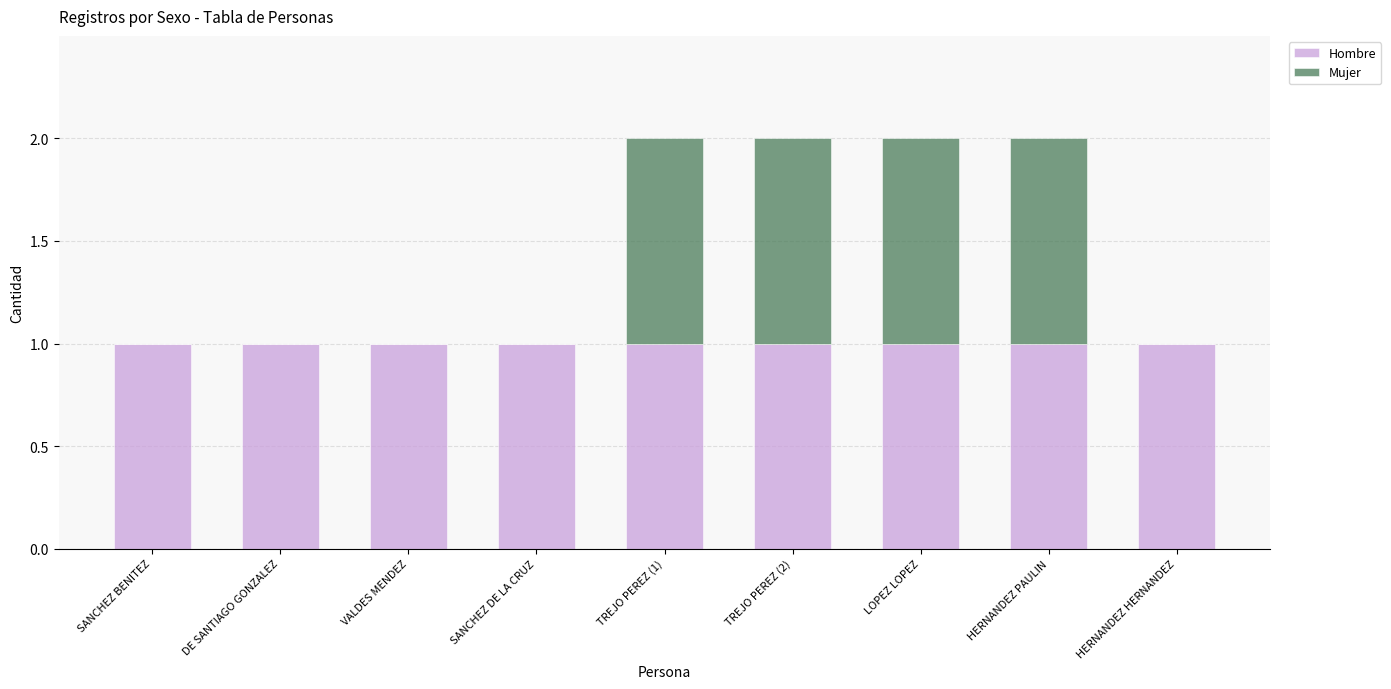

What is the sum of all Hombre values?

9